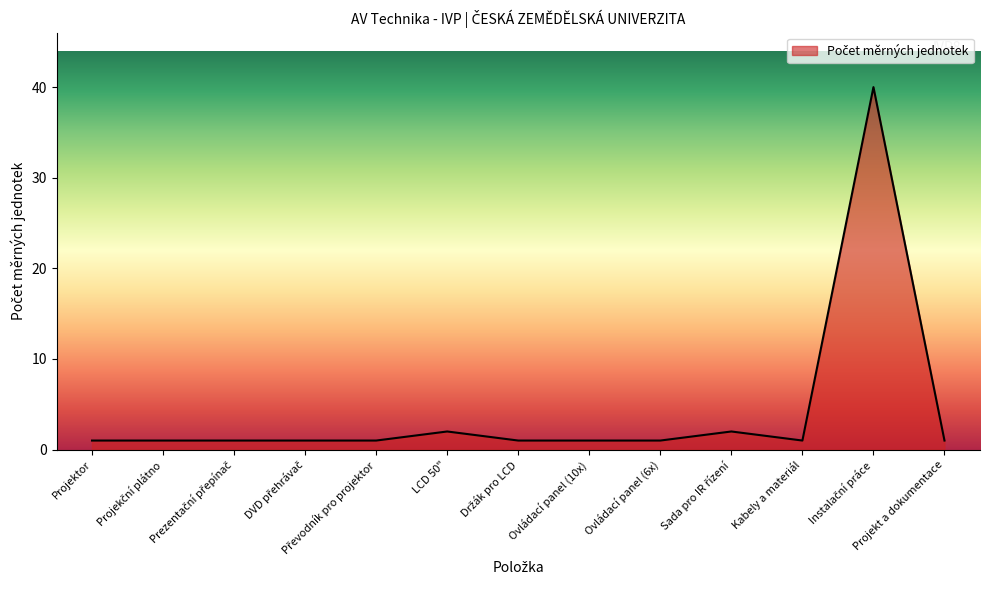

What is the greatest value displayed?

40